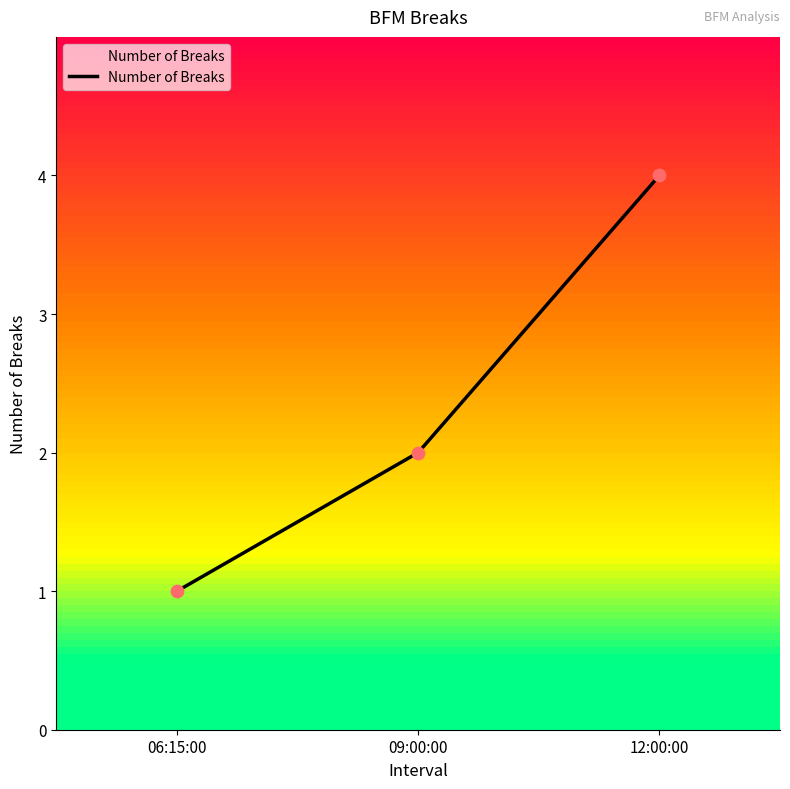

Approximately how many times larger is the value at 09:00:00 compared to 06:15:00?

2.0